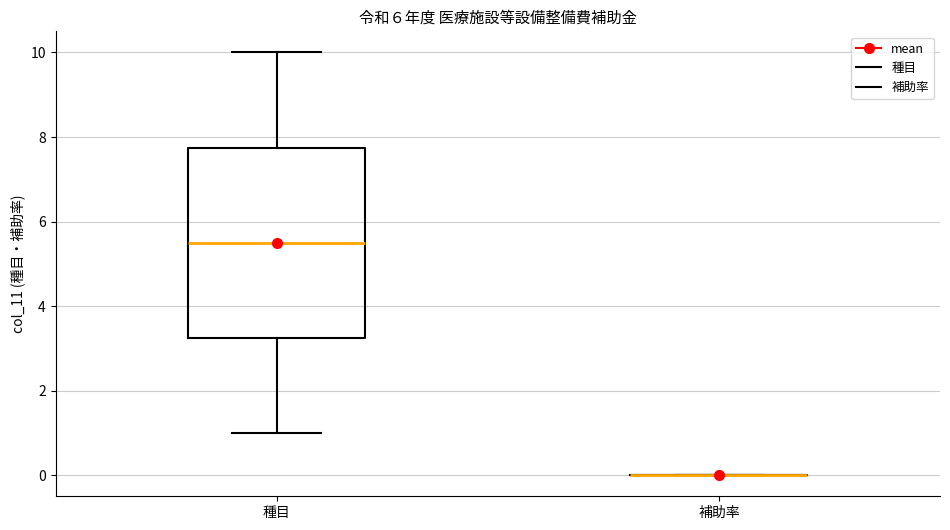

Comparing the boxes themselves (not the whiskers), which one is the tallest?

種目